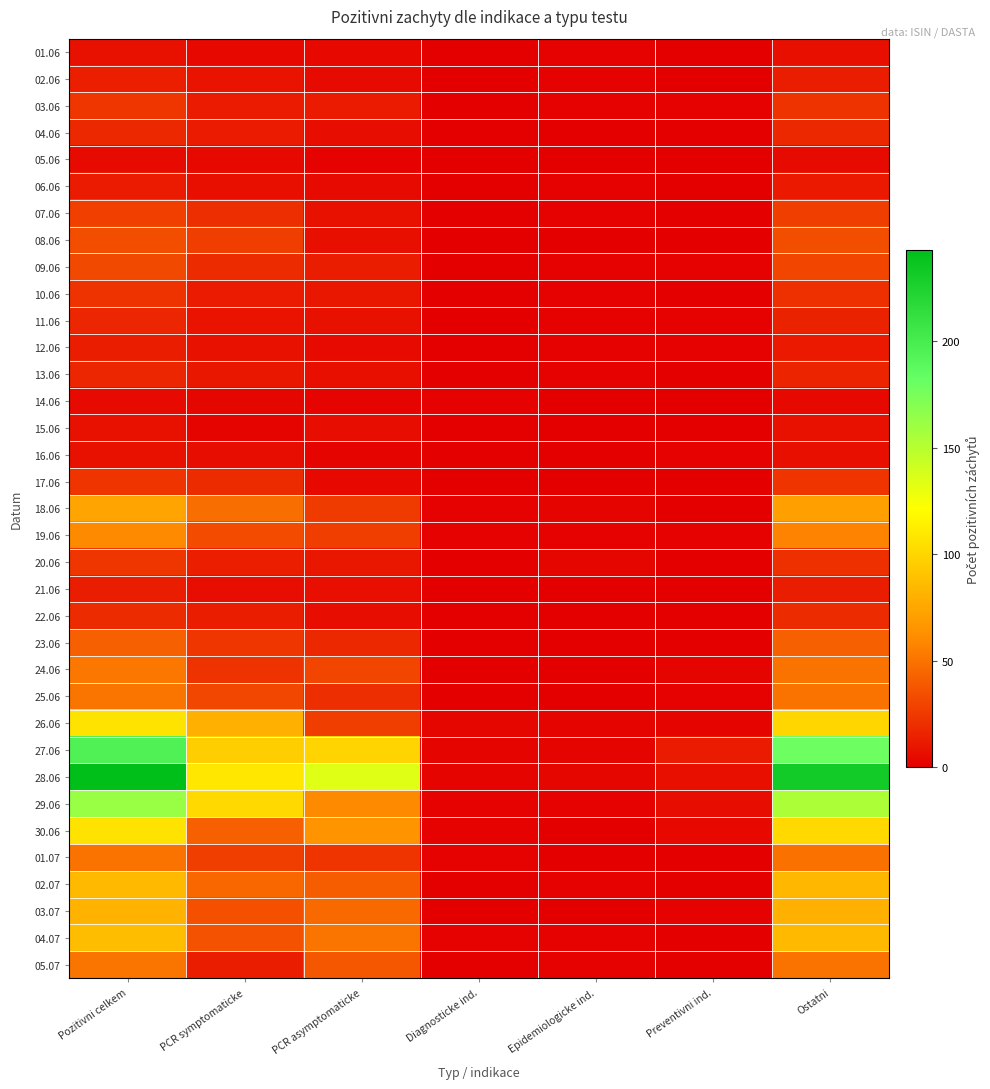

At how many categories does at least one series exceed 202?

2